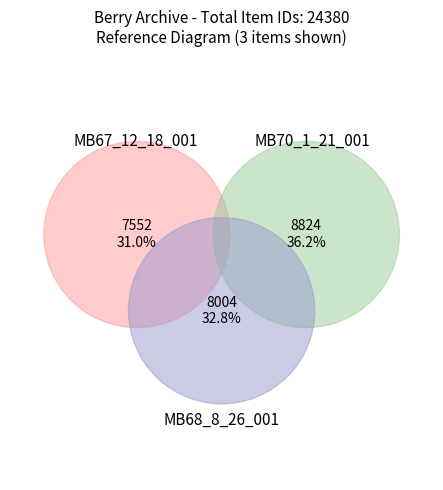

Which slice is the smallest?

MB67_12_18_001